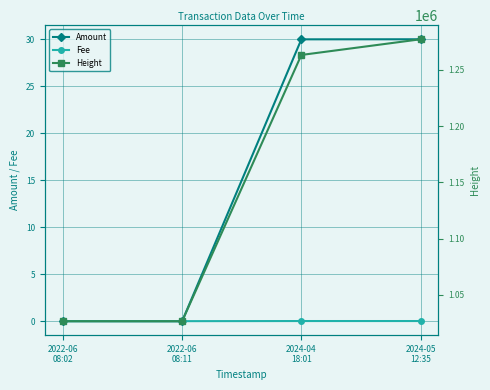

Is this an area chart (filled region under the line)?

No